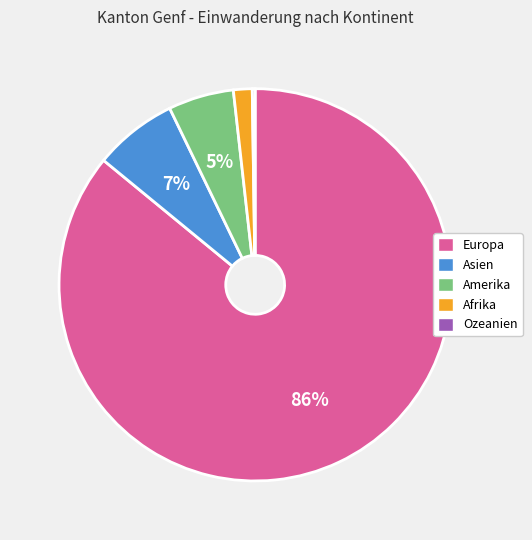

To the nearest percent, what is the combined percentage of Amerika and Afrika?

7%